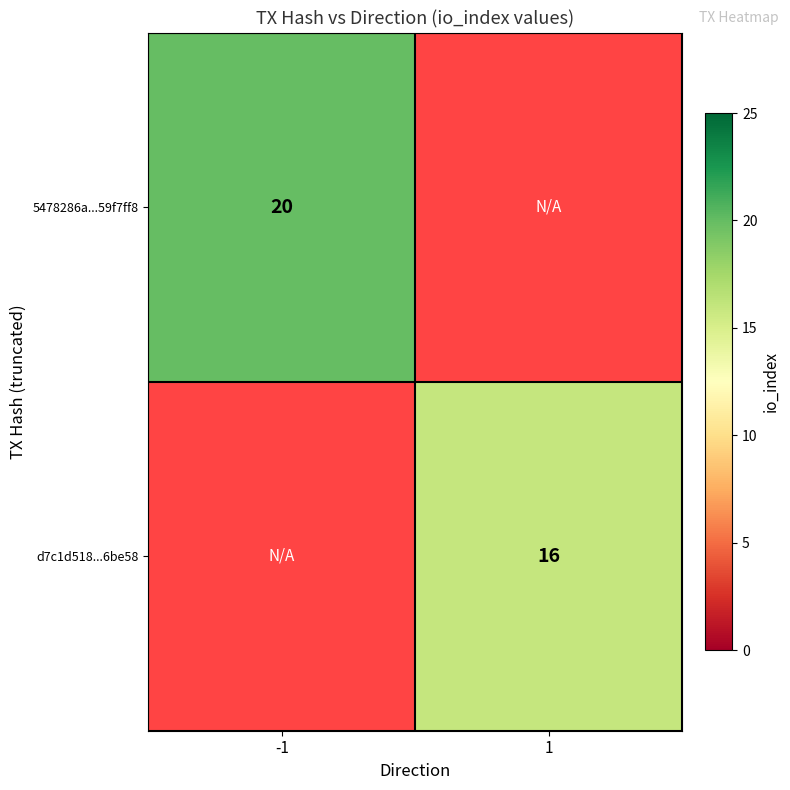

Which has a higher value, 1 or -1?

-1